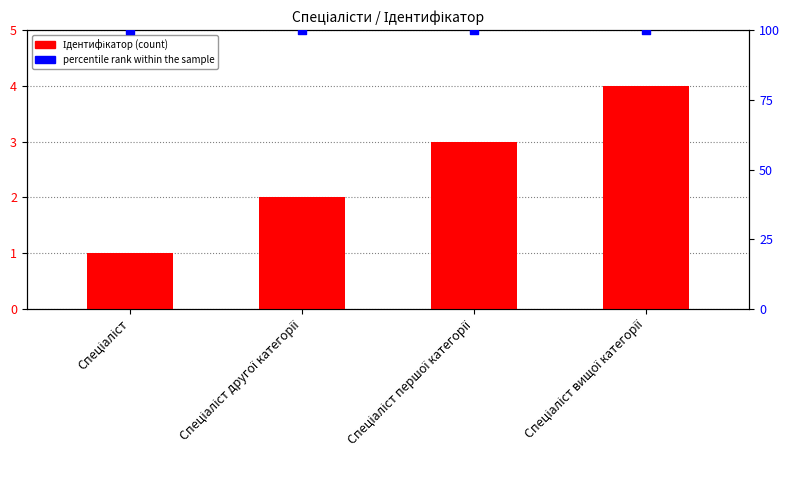

What is the total value across all series at Спеціаліст другої категорії?

102